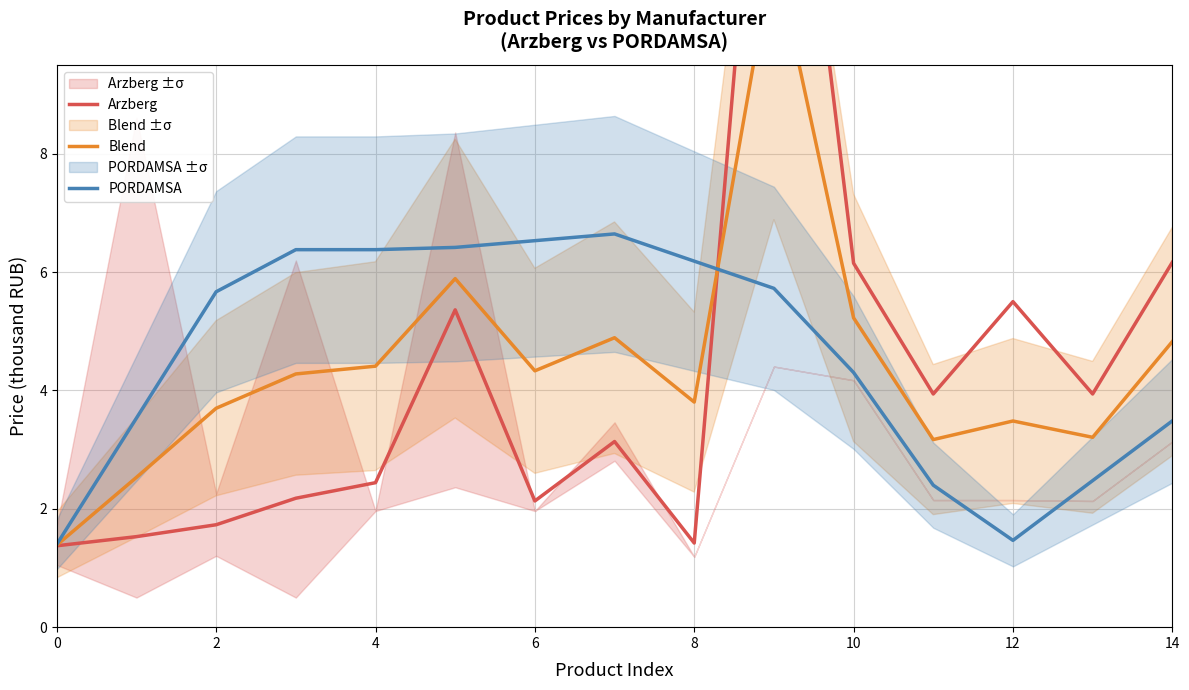

What is the value of the PORDAMSA point at the 10th from the left?

5.7